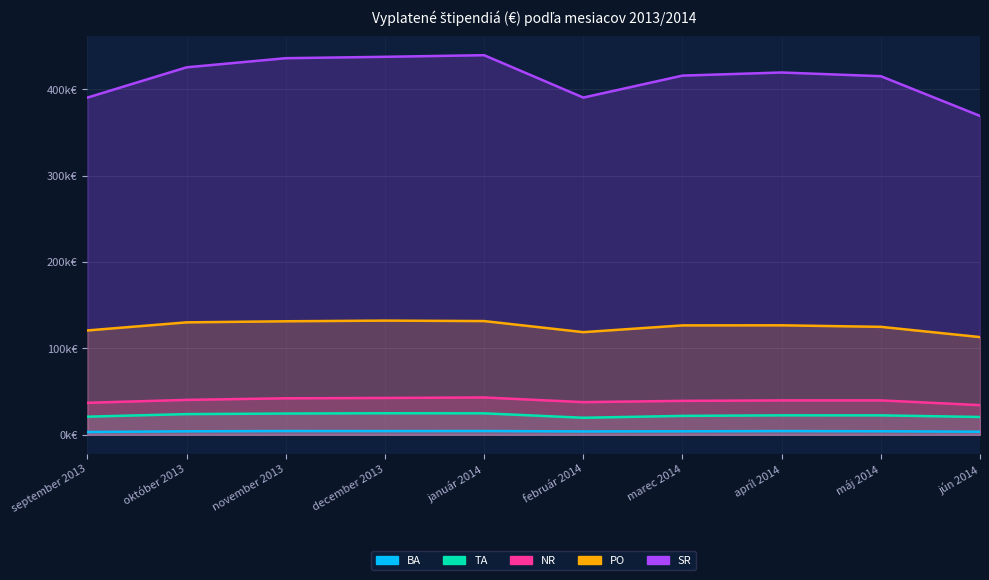

List the series in order of their peak value, highest first.

SR, PO, NR, TA, BA